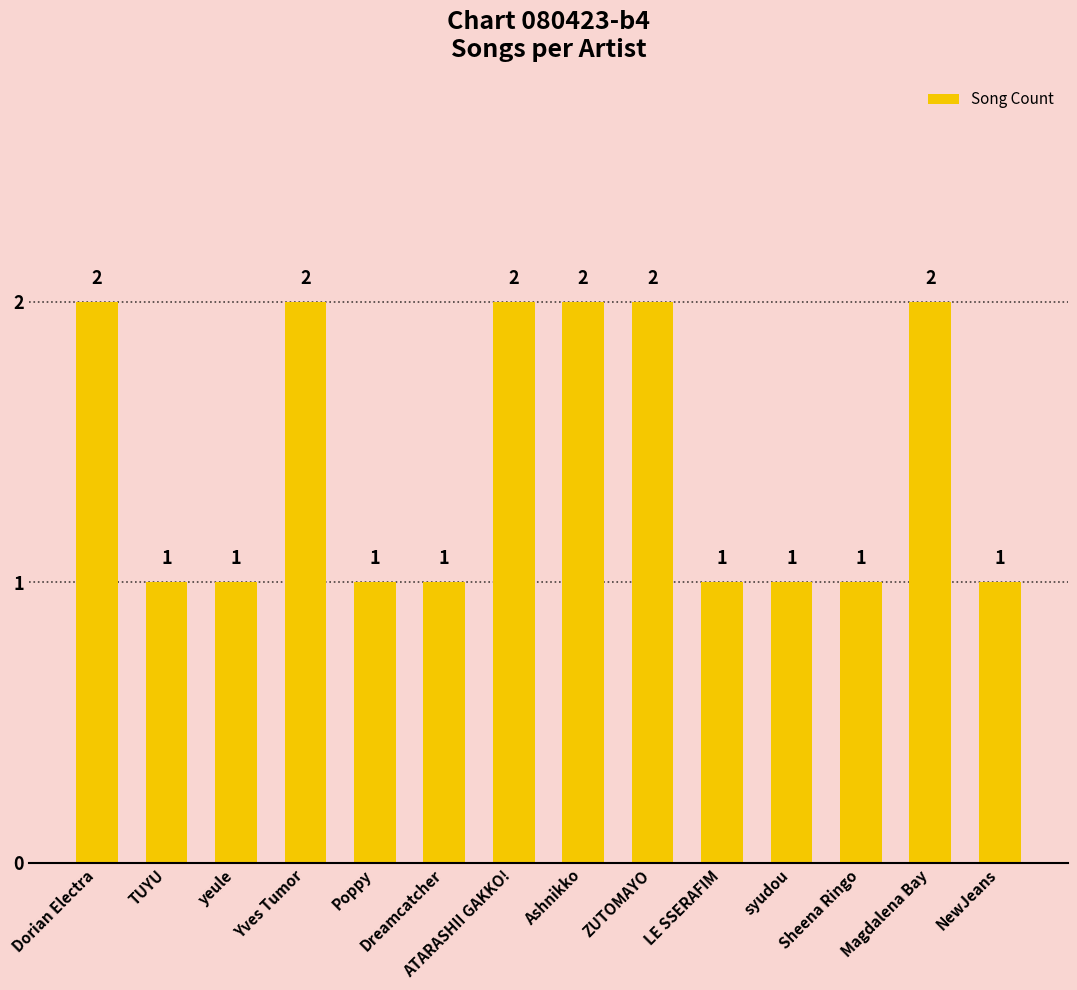

Which has a higher value, ZUTOMAYO or syudou?

ZUTOMAYO